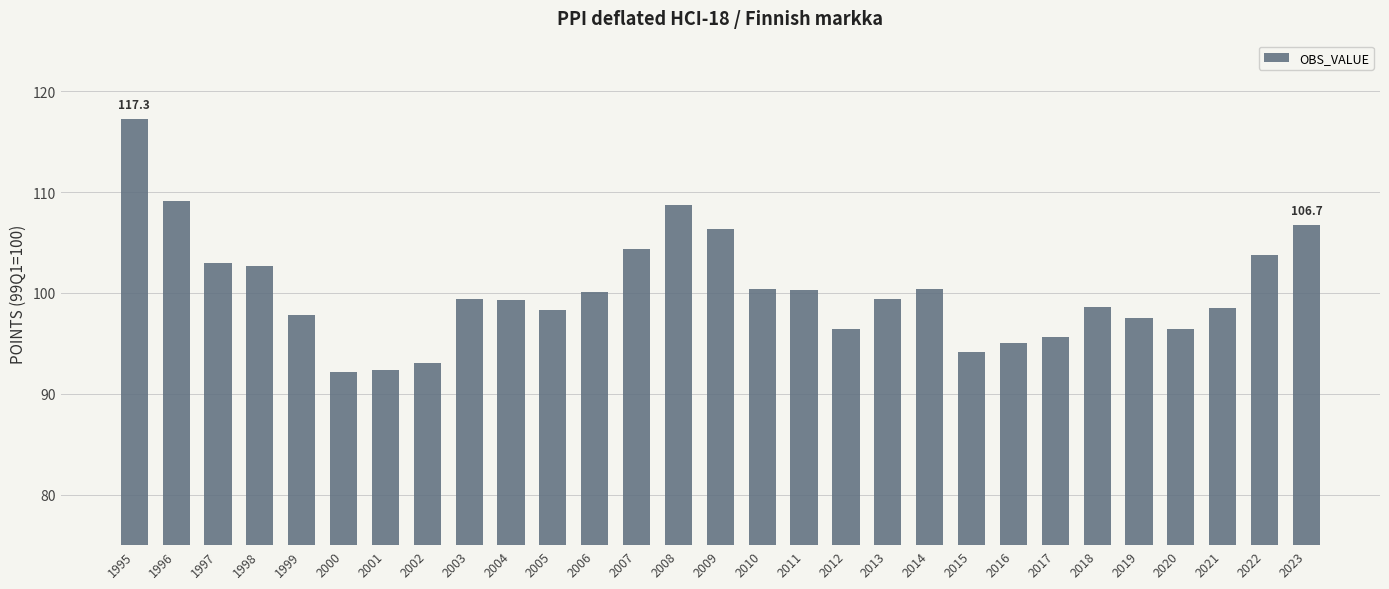

How many categories are shown in the chart?

29